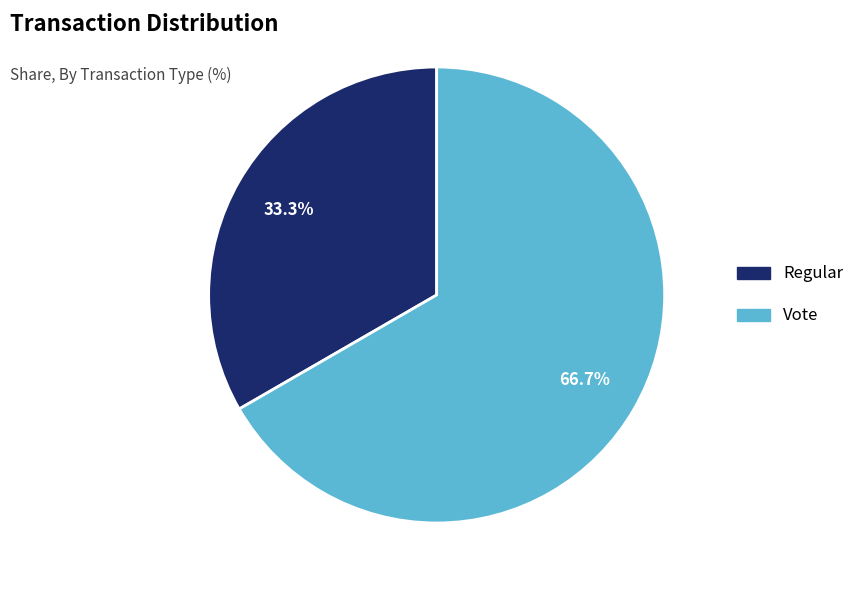

What percentage is the Regular slice, to the nearest percent?

33%